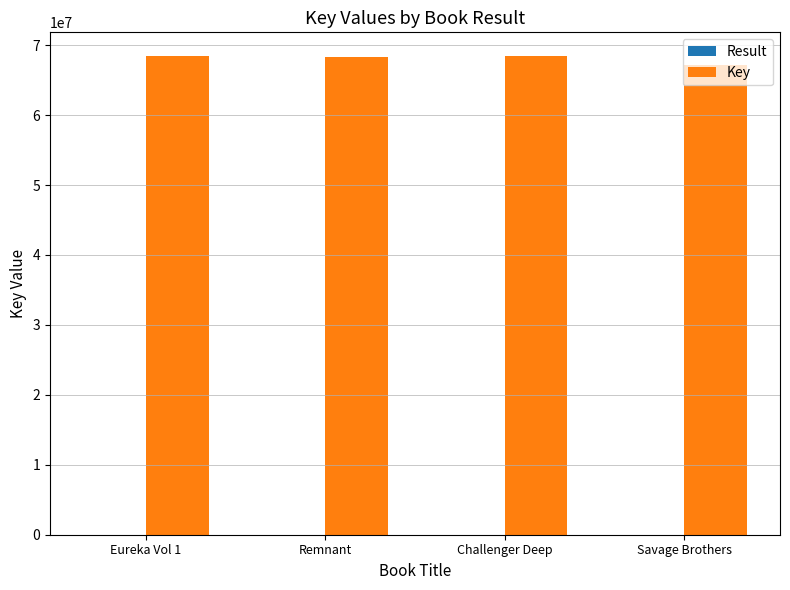

Does the chart contain stacked bars?

No